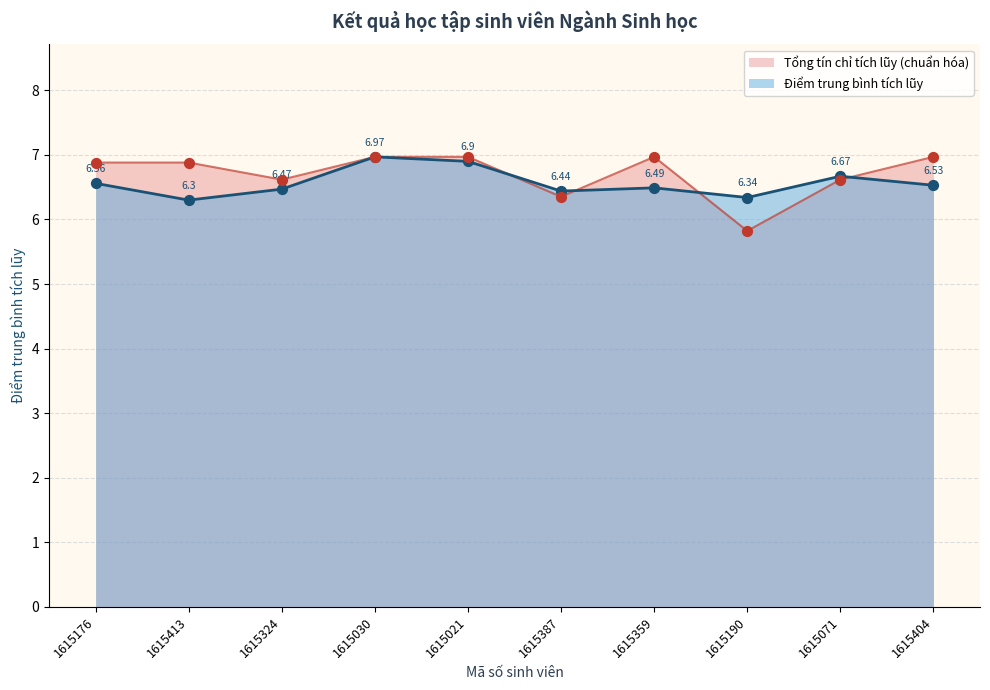

Which series contains the lowest Y value?

Tổng tín chỉ tích lũy